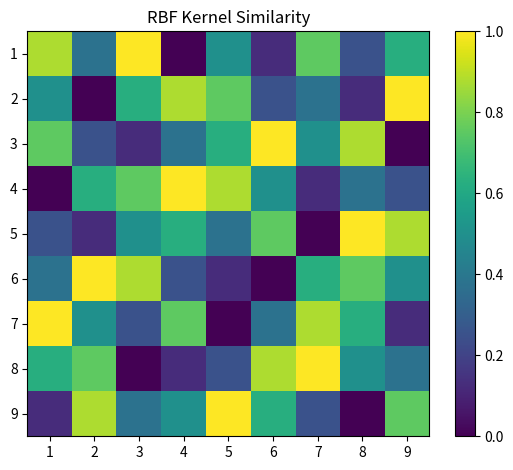

Which label corresponds to the smallest value in the chart?

4